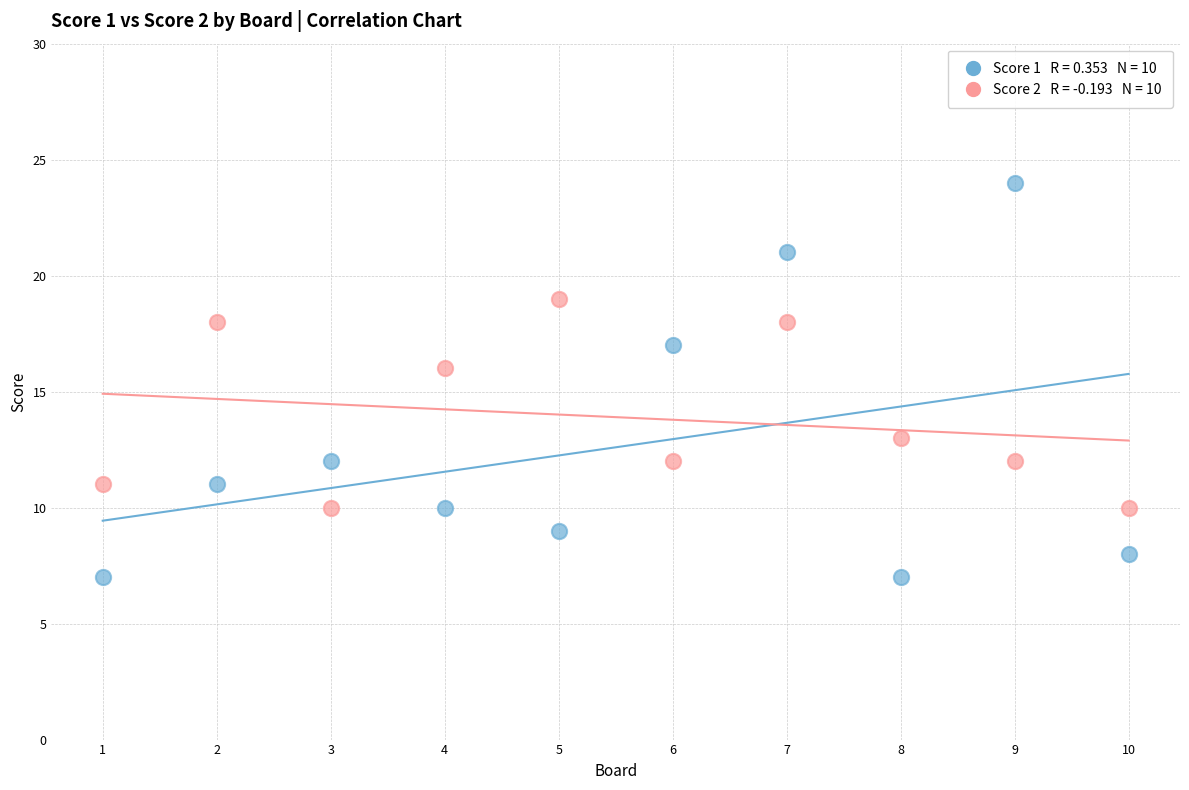

Across all data points, what is the range of X values (max minus min)?

9